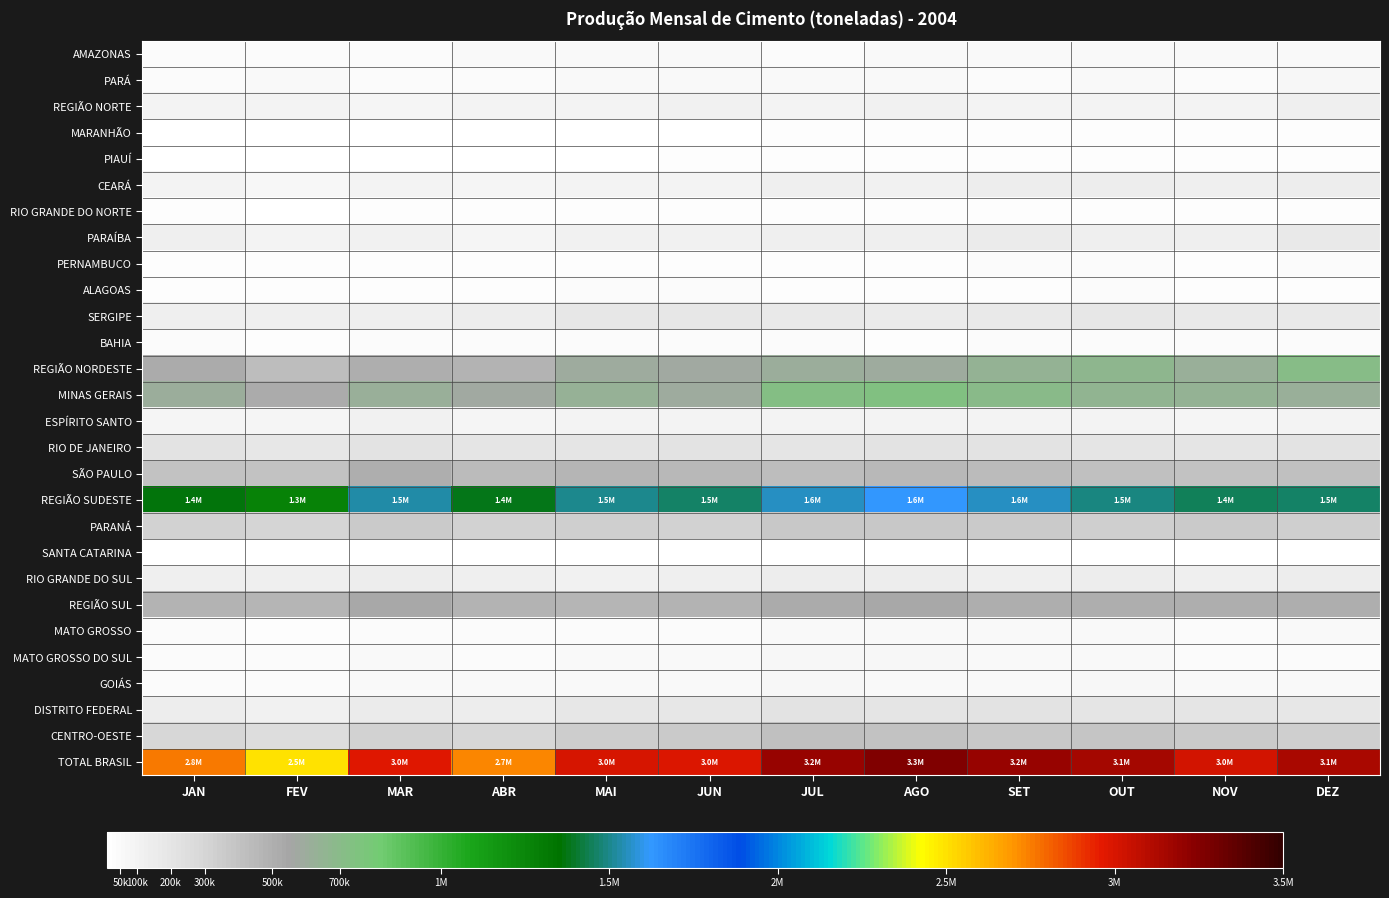

At how many categories does at least one series exceed 606467?

12